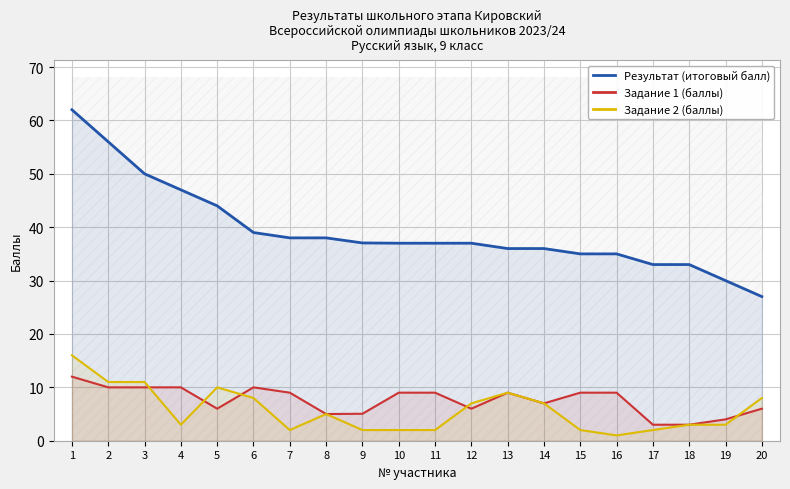

What is the difference between the maximum and second lowest values in the Результат (итоговый балл) series?

32.0